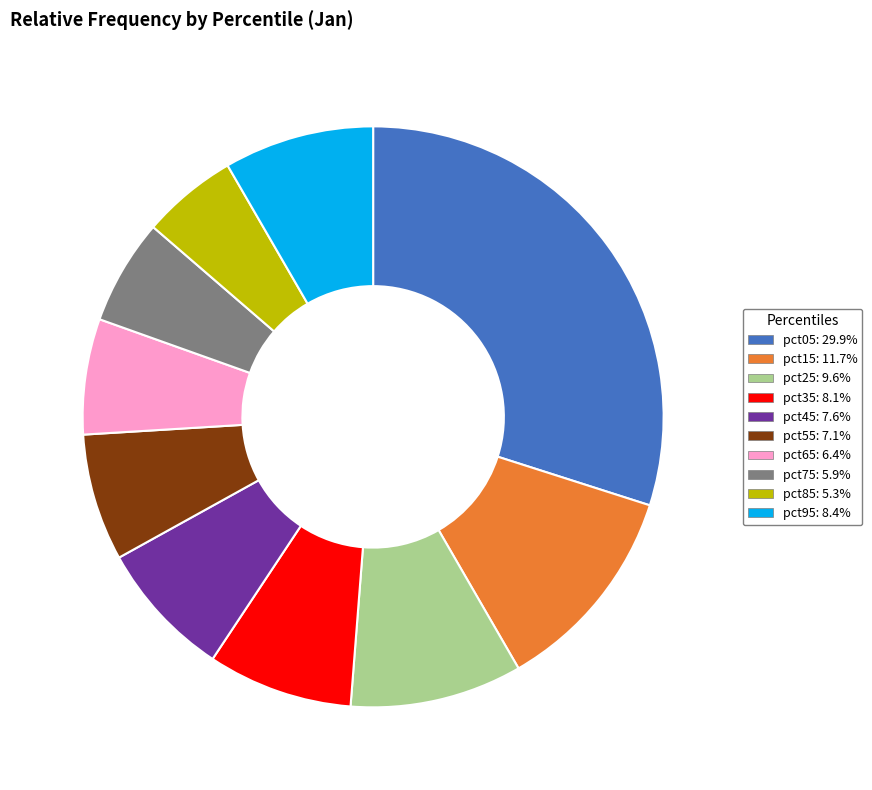

What is the smallest slice in the pie chart?

pct85